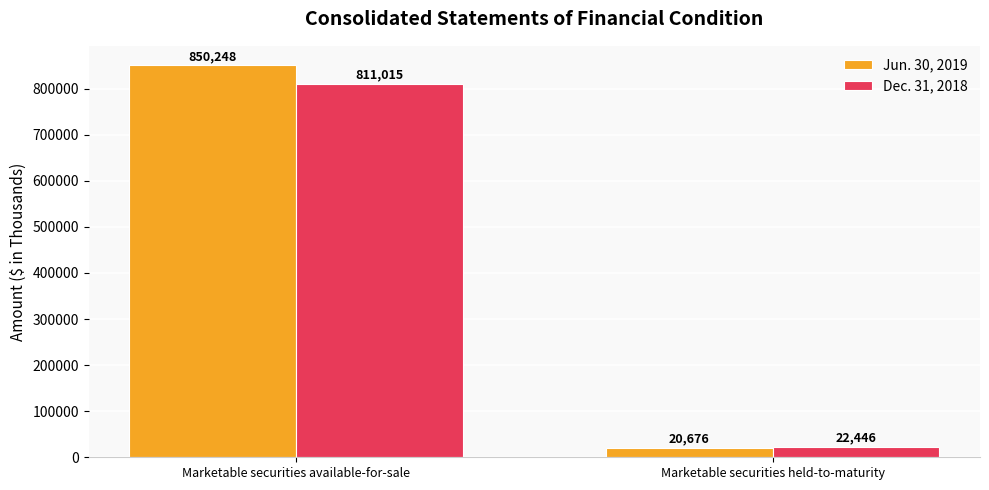

What is the spread (max minus min) of values at Marketable securities held-to-maturity?

1770